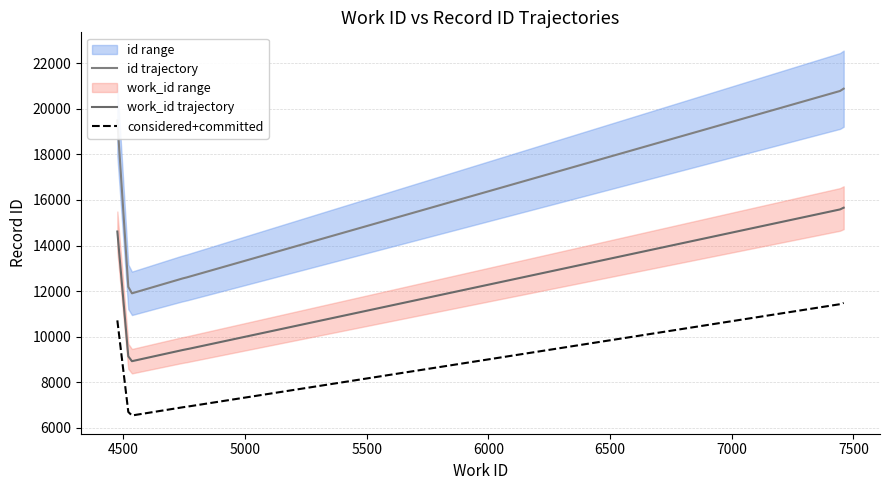

Which series changed the most between 4743 and 7460?

id